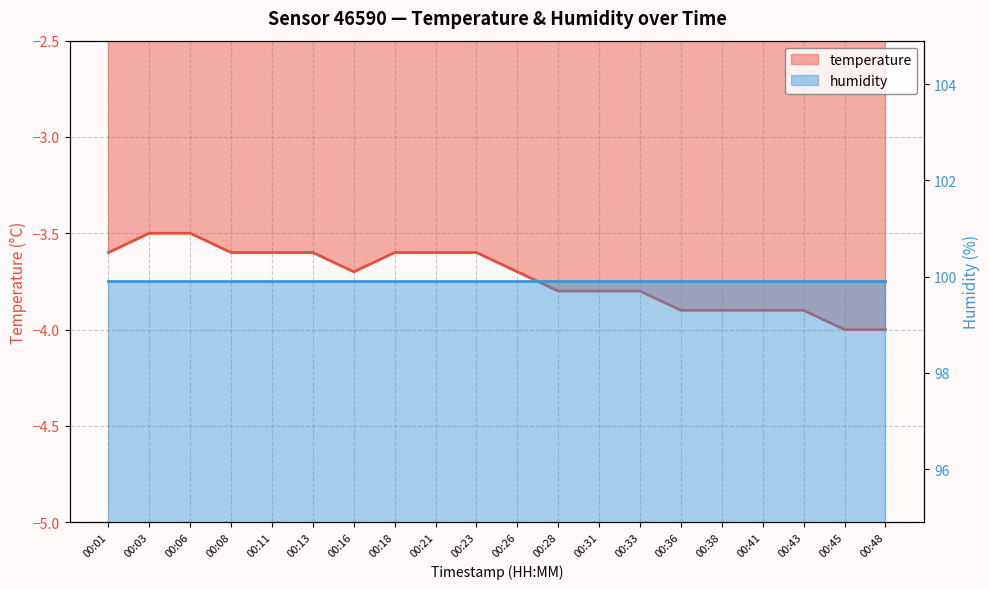

What is the value of the 19th point from the left?

-4.0